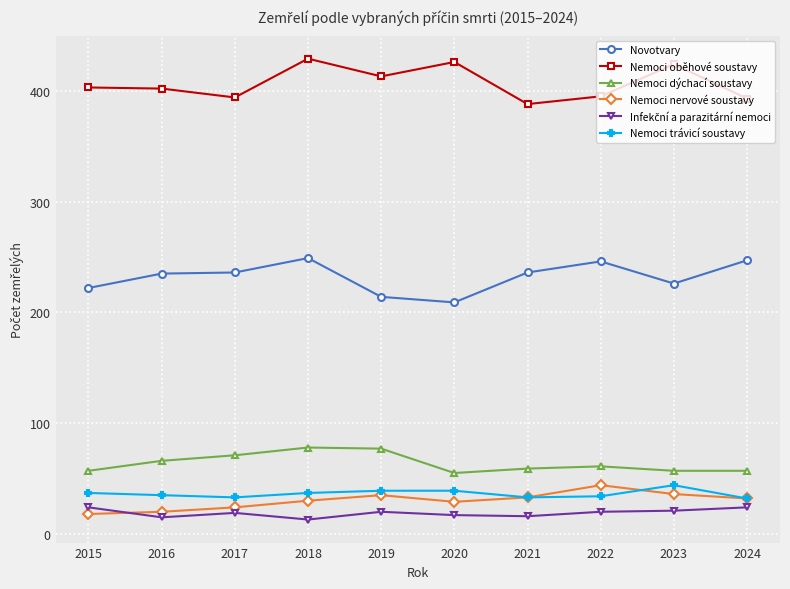

What is the minimum value shown in the chart?

13